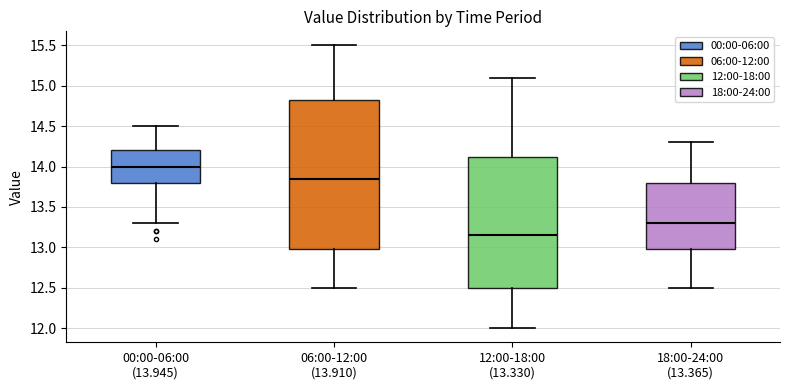

Which box is the tallest, from its lower edge to its upper edge?

06:00-12:00 (13.910)